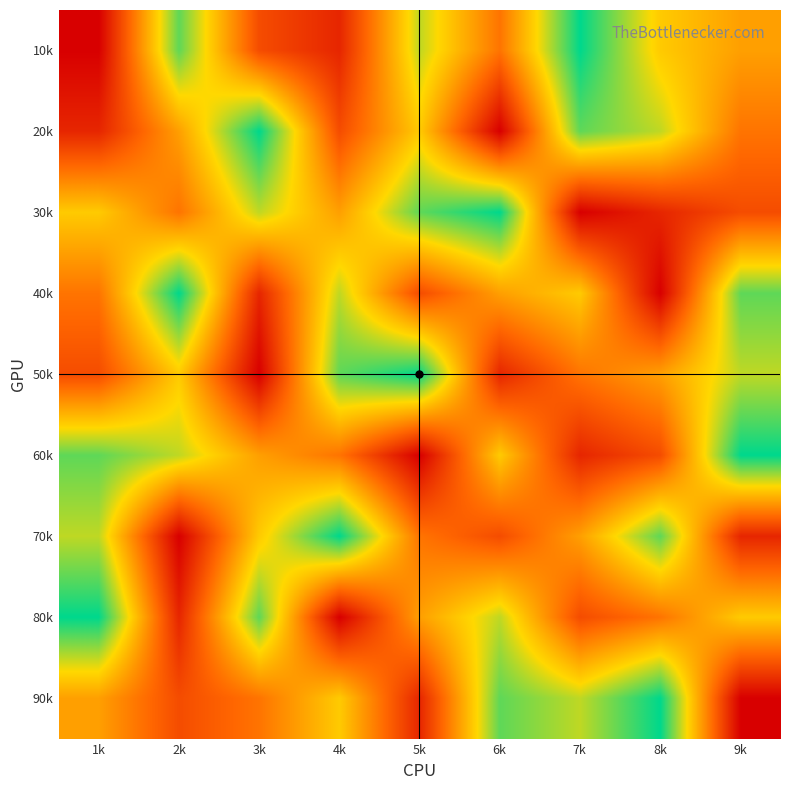

Reading left to right, list all the values displayed in this chart.

10k: 1k=1	2k=8	3k=3	4k=2	5k=7	6k=4	7k=9	8k=6	9k=5
20k: 1k=2	2k=5	3k=9	4k=3	5k=6	6k=1	7k=8	8k=7	9k=4
30k: 1k=6	2k=4	3k=7	4k=5	5k=8	6k=9	7k=1	8k=2	9k=3
40k: 1k=4	2k=9	3k=2	4k=7	5k=3	6k=5	7k=6	8k=1	9k=8
50k: 1k=3	2k=6	3k=1	4k=8	5k=9	6k=2	7k=4	8k=5	9k=7
60k: 1k=8	2k=7	3k=5	4k=4	5k=1	6k=6	7k=2	8k=3	9k=9
70k: 1k=7	2k=1	3k=6	4k=9	5k=4	6k=3	7k=5	8k=8	9k=2
80k: 1k=9	2k=2	3k=8	4k=1	5k=5	6k=7	7k=3	8k=4	9k=6
90k: 1k=5	2k=3	3k=4	4k=6	5k=2	6k=8	7k=7	8k=9	9k=1